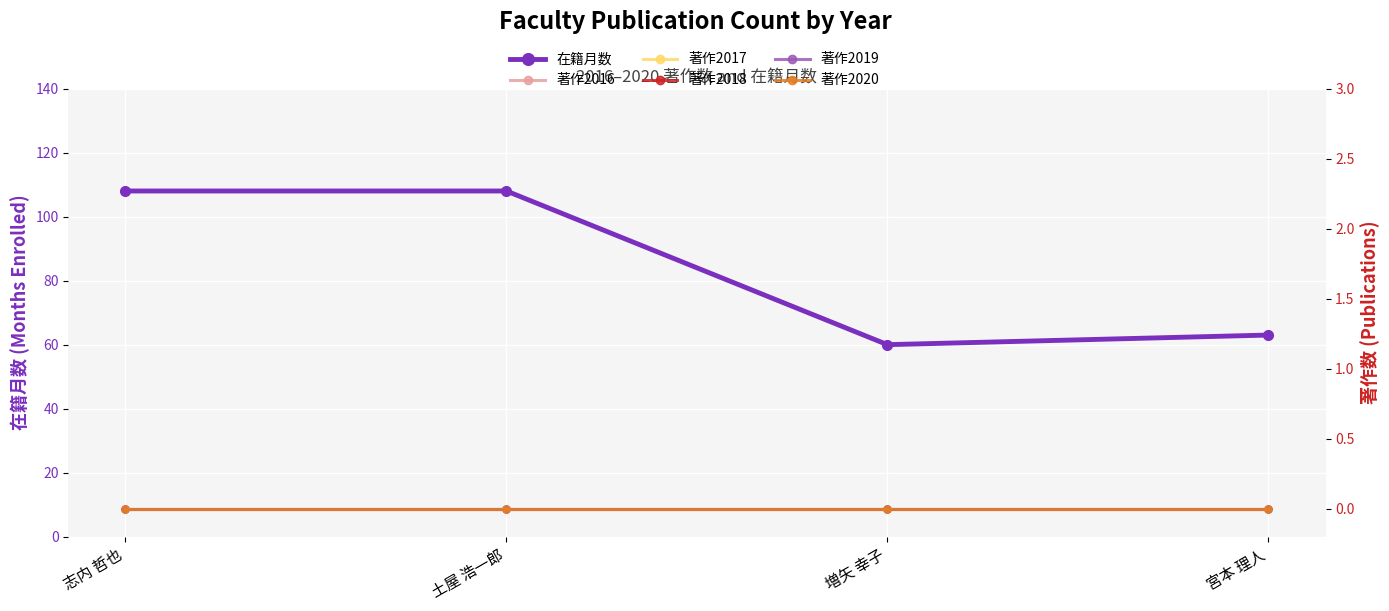

True or false: 在籍月数 has a value of 108 at 志内 哲也.

True